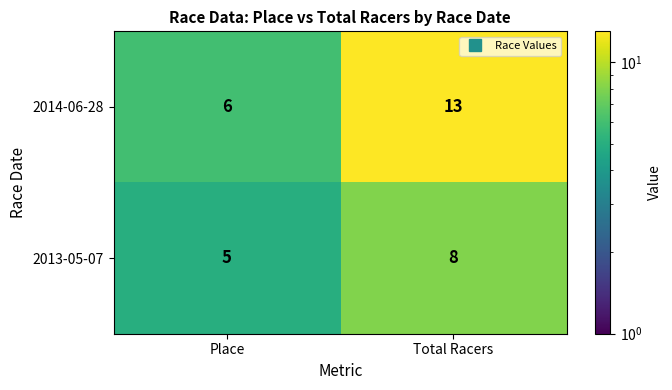

The 2013-05-07 series shows 5 at Place. True or false?

True